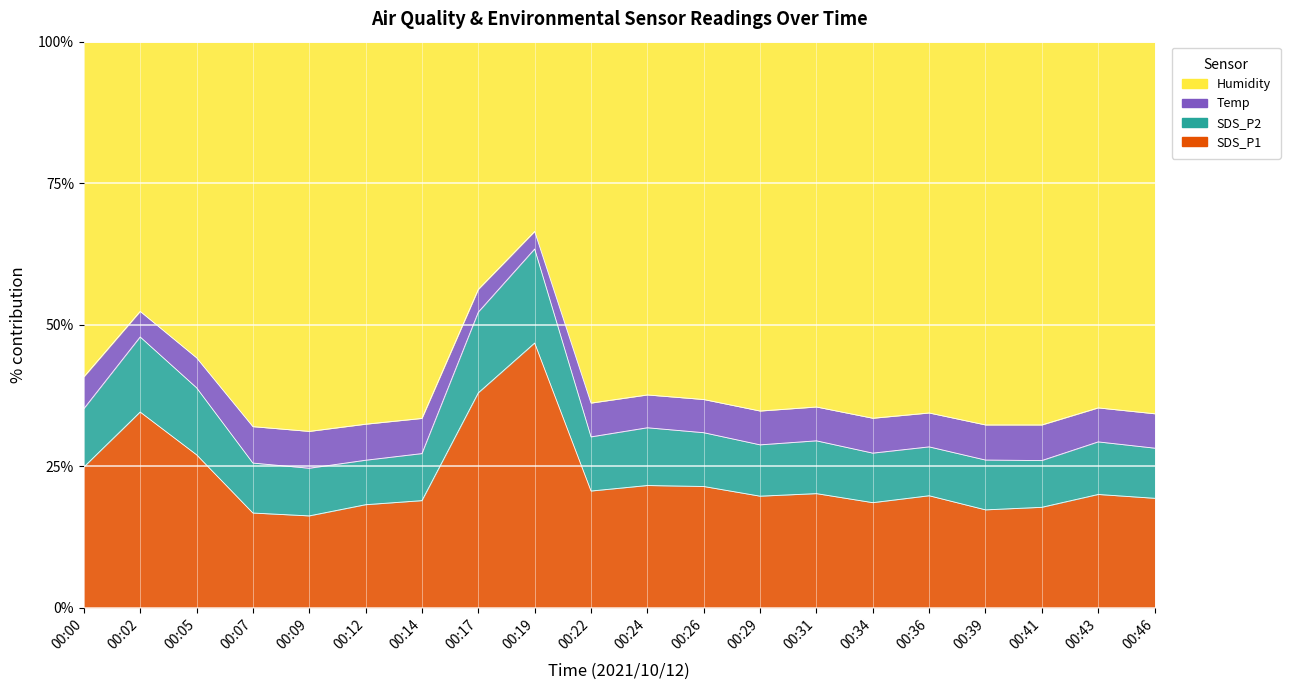

How many interior local valleys does the SDS_P1 series have?

5